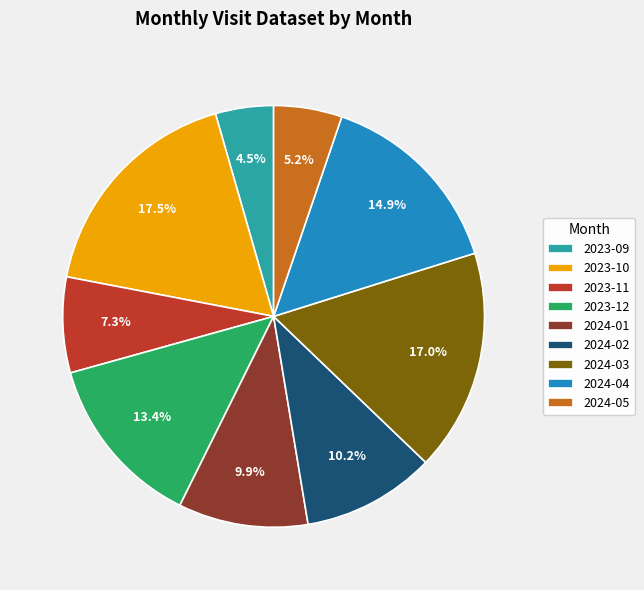

What is the largest slice in the pie chart?

2023-10